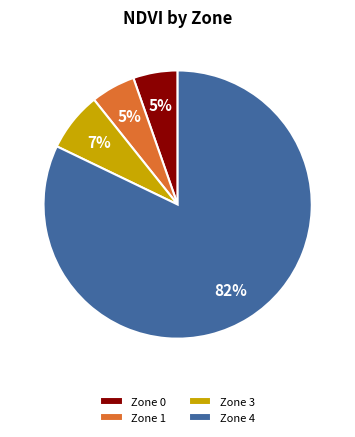

To the nearest percent, what is the average slice percentage?

25%